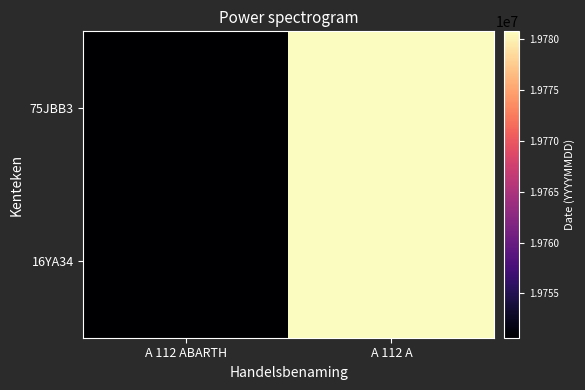

At how many categories does at least one series exceed 19776768?

1